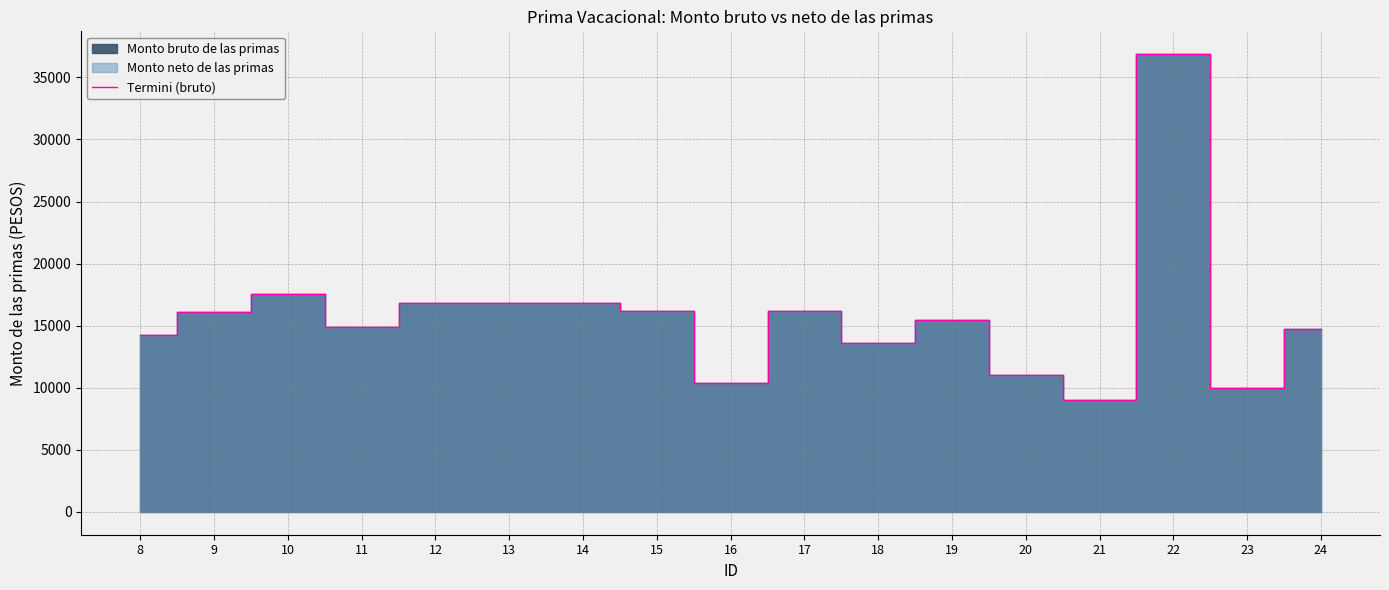

What is the change in value from 19 to 21?

-6421.1